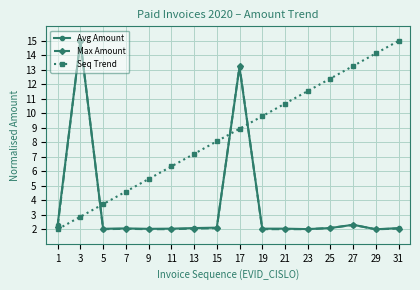

The Avg Amount series shows 2.1 at 7. True or false?

True